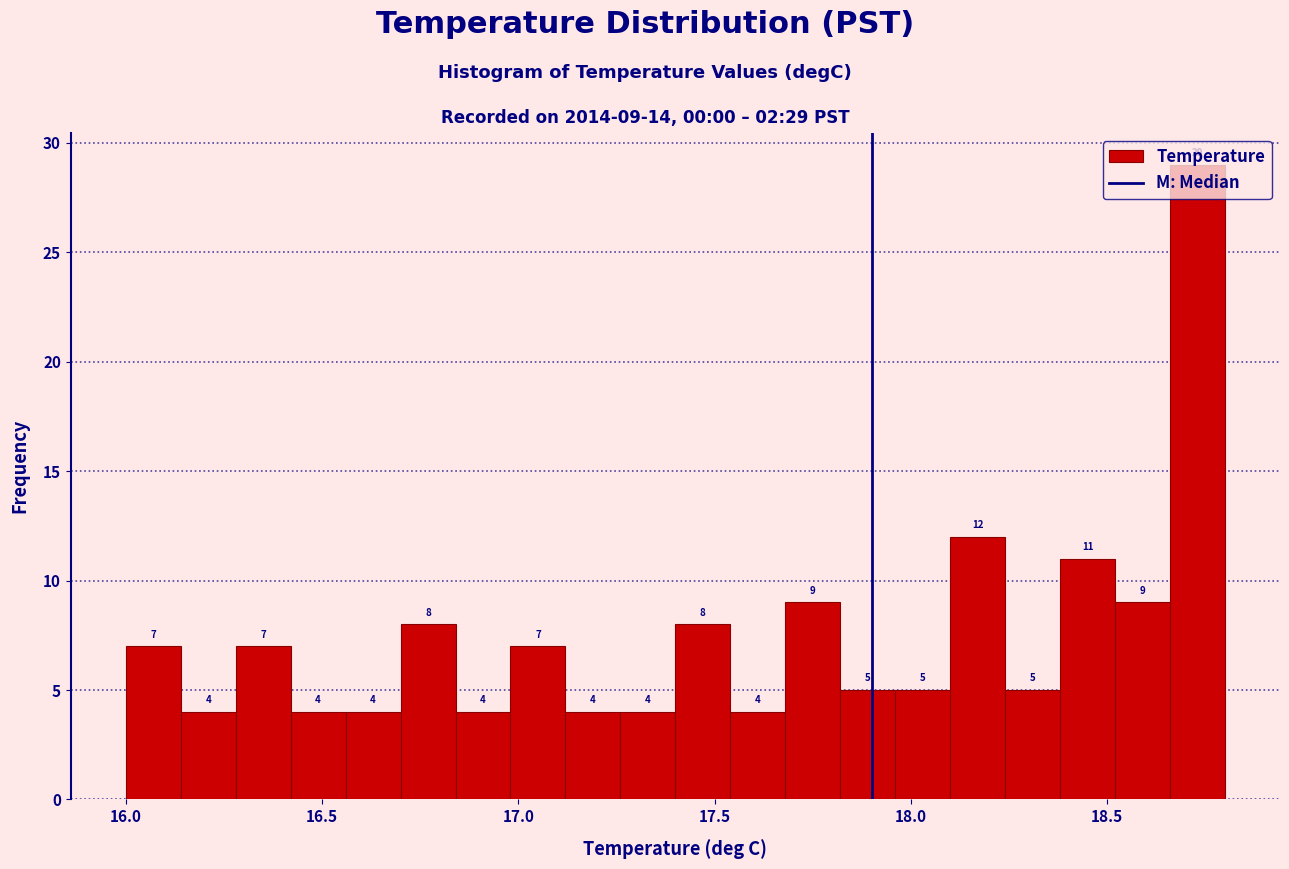

Around what value on the x-axis is the tallest bar? Give the approximate position of its centre, as read against the axis.

18.75